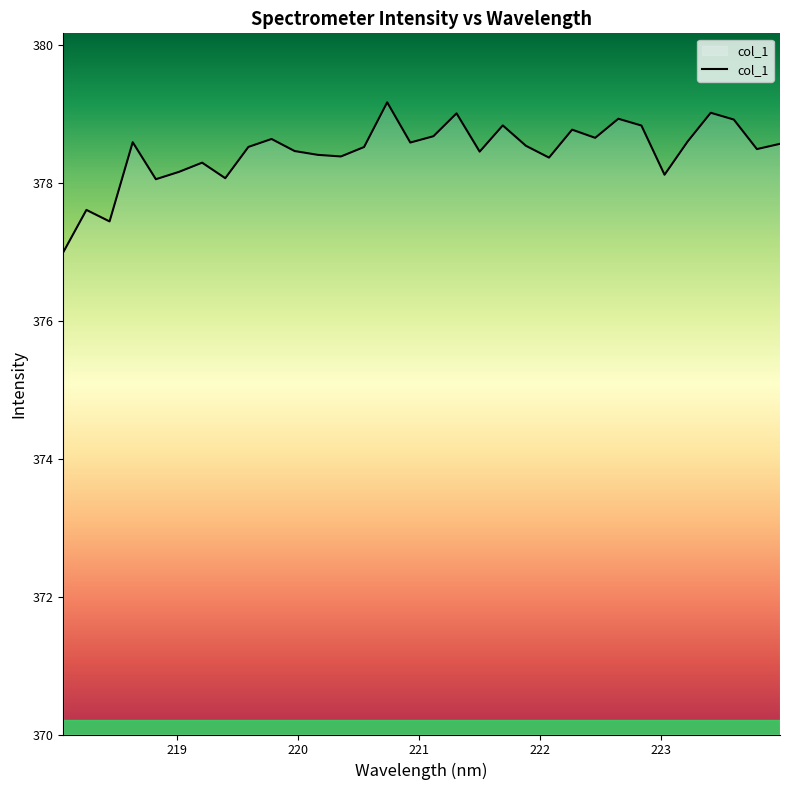

What is the minimum value shown in the chart?

377.0